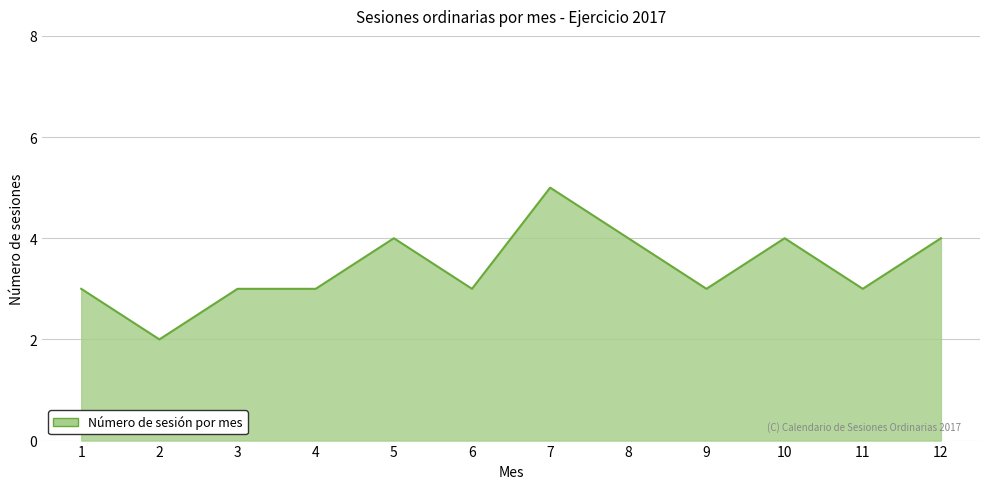

The chart shows a value of 9 at 7. True or false?

False